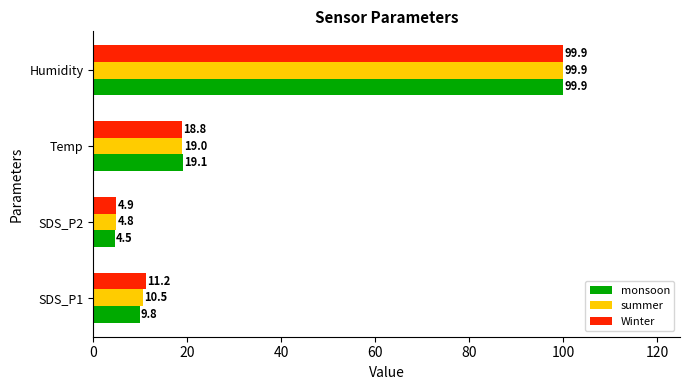

How many values in the summer series exceed 18?

2